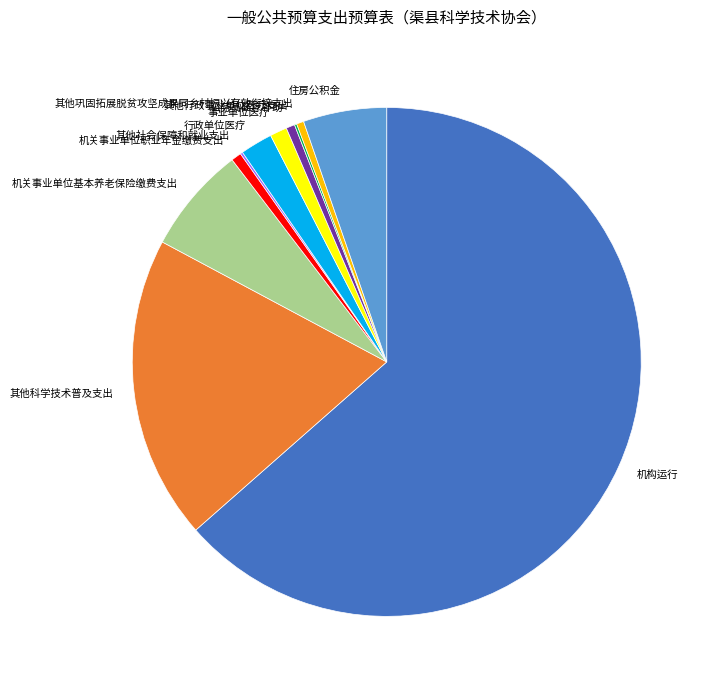

Is the sum of 行政单位医疗 and 事业单位医疗 greater than half?

No